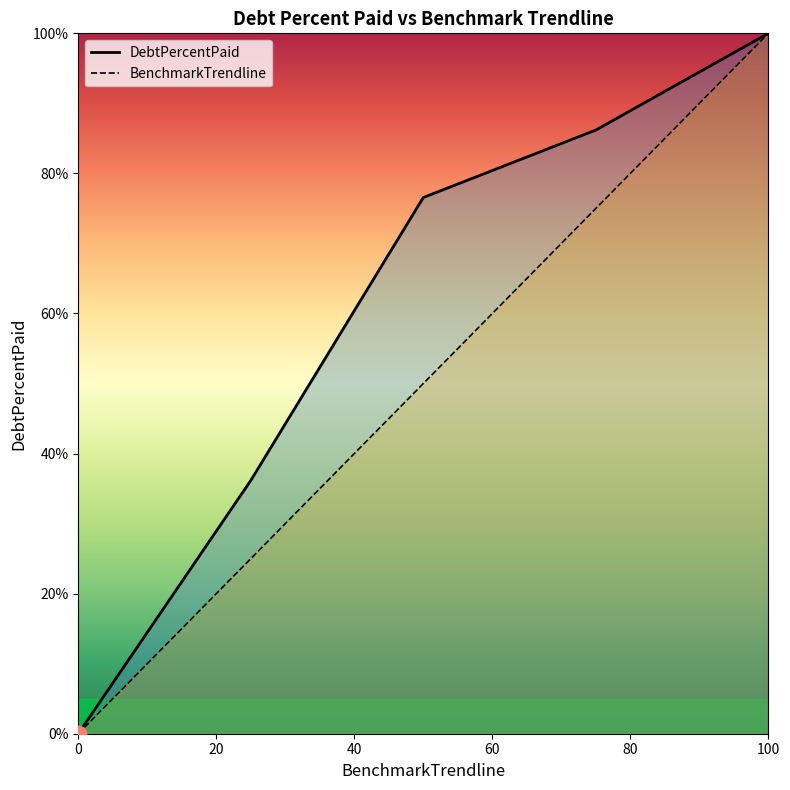

How many values in the DebtPercentPaid series exceed 76?

3